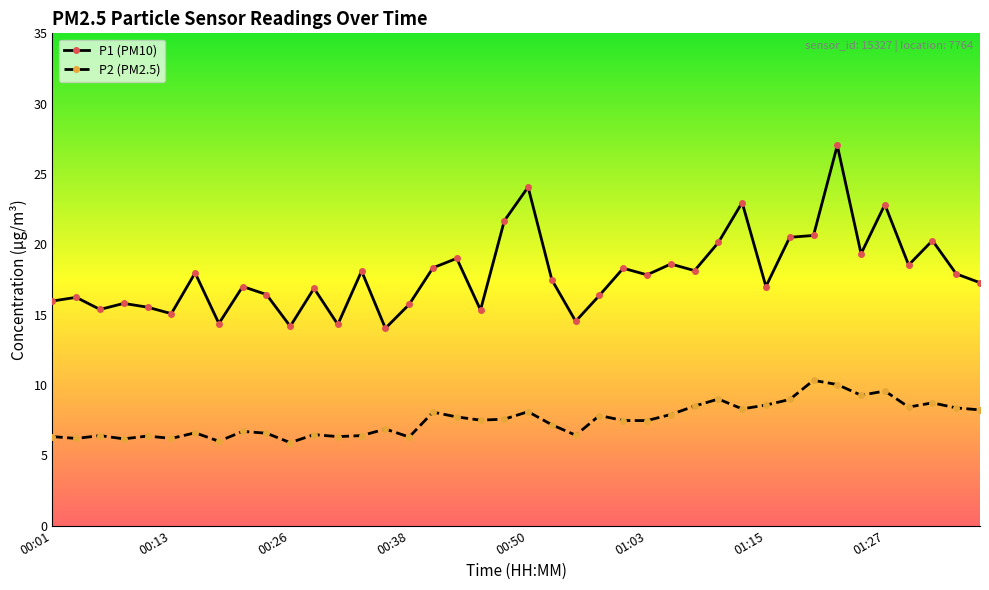

What are all the series names shown in the legend?

P1 (PM10), P2 (PM2.5)